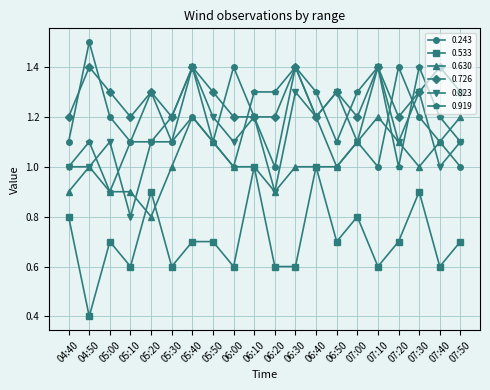

What is the difference between the highest and lowest values at 07:40?

0.8